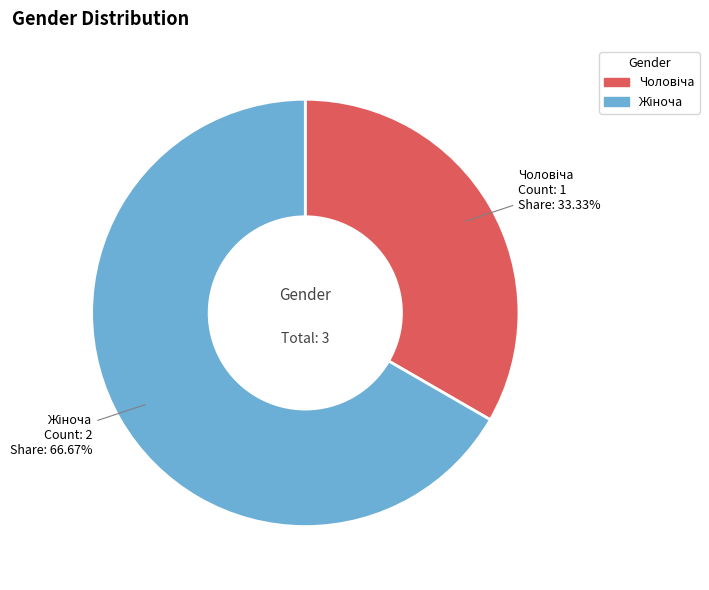

Is there a majority slice in this chart?

Yes